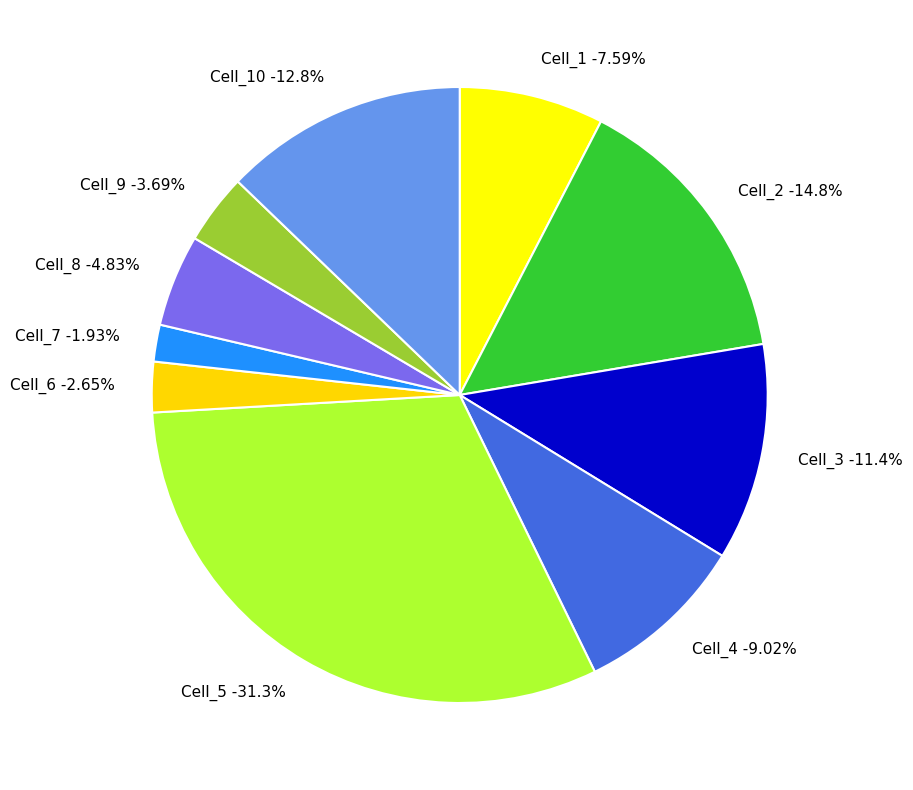

Count the number of slices in the pie.

10